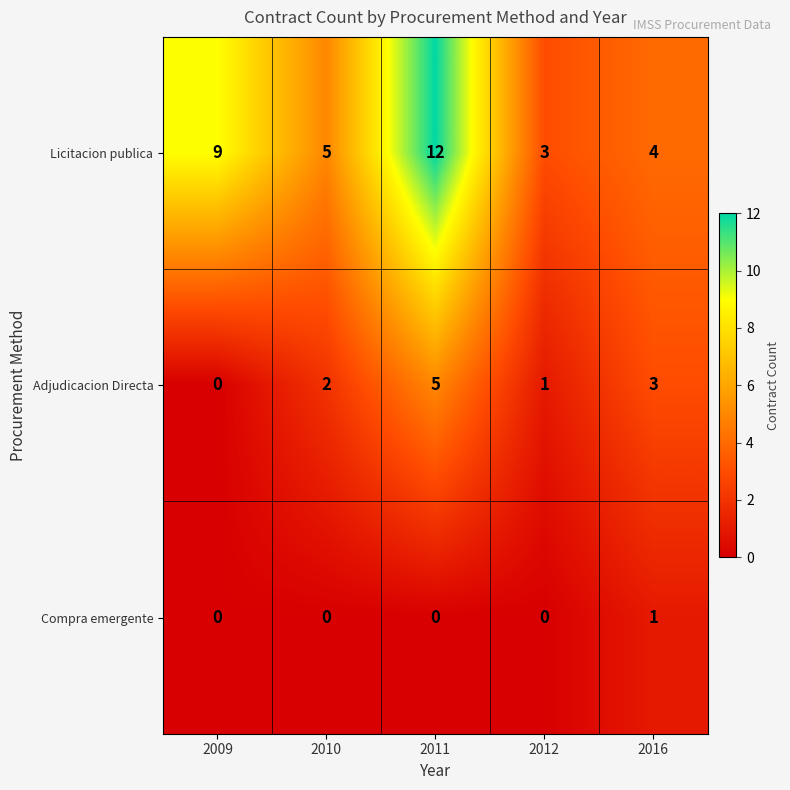

Which series has the widest spread of values?

Licitacion publica